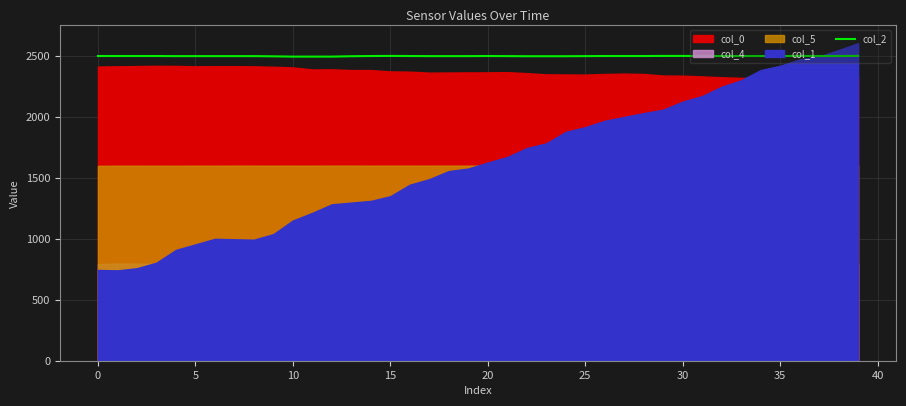

What is the difference between the second highest and minimum values?

5.6